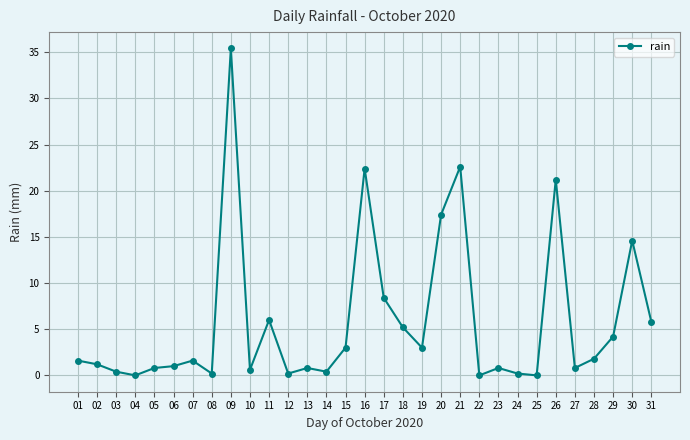

Count the number of data series in this chart.

1